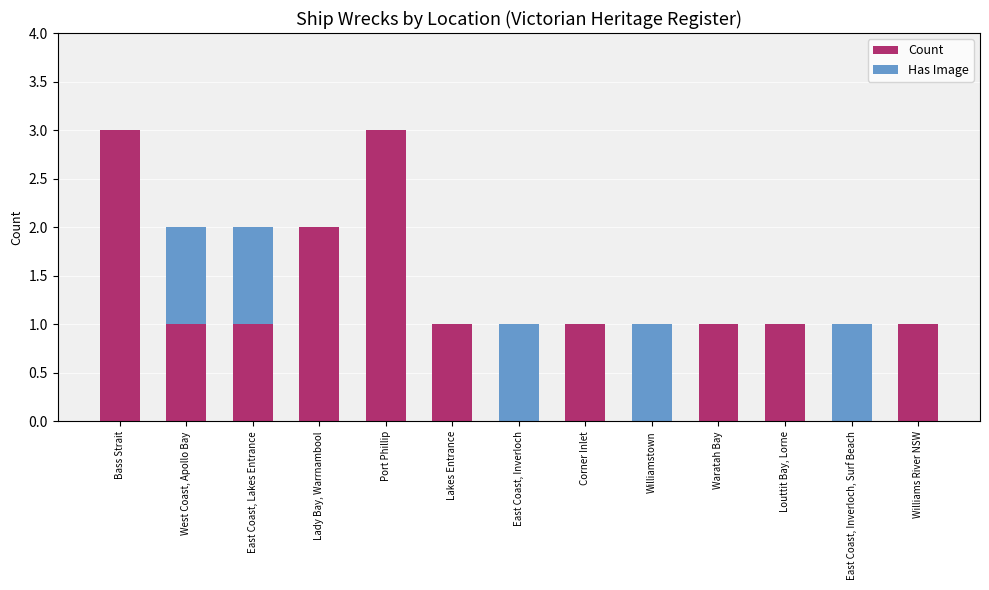

What is the difference between the second highest and second lowest values in the Has Image series?

1